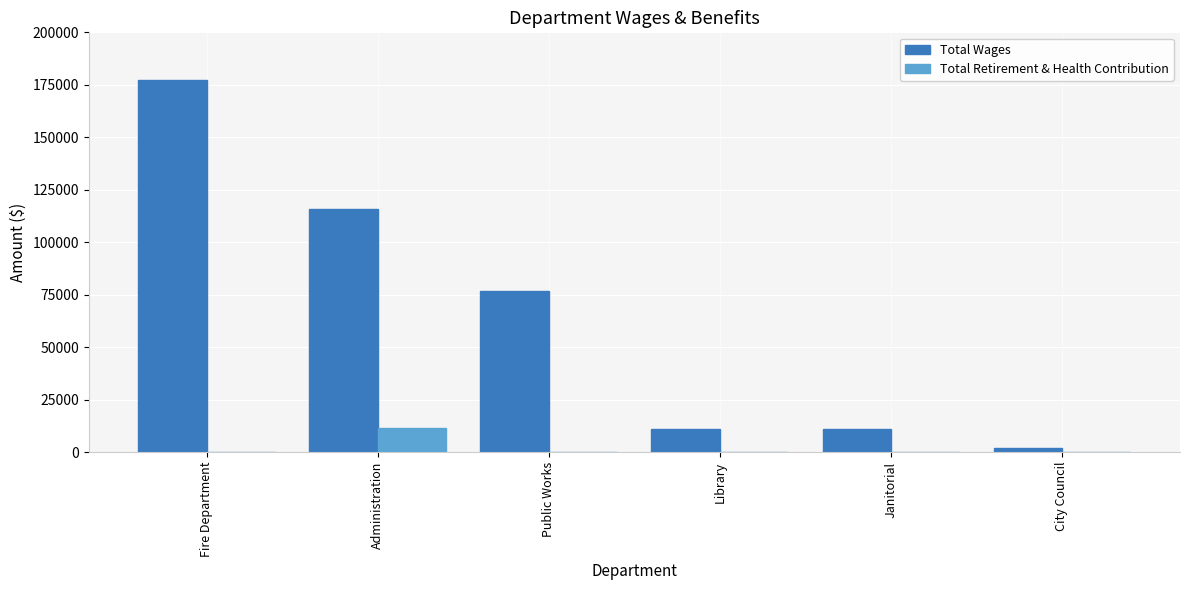

Which series has the widest spread of values?

Total Wages